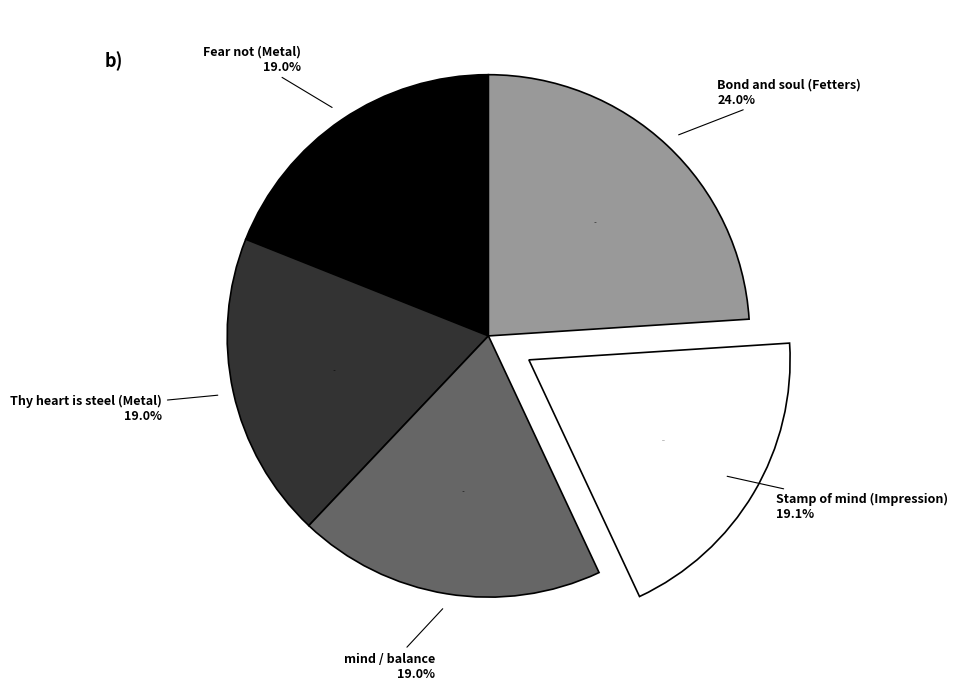

True or false: Stamp of mind (Impression) accounts for 19% of the total.

True